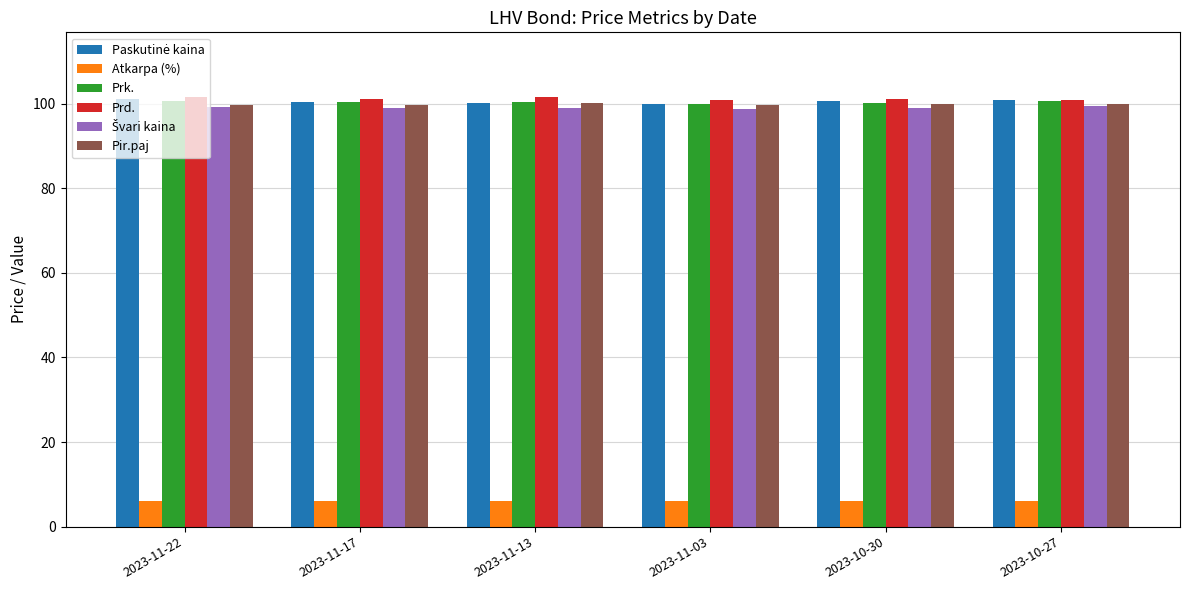

What is the sum of all Atkarpa (%) values?

36.0